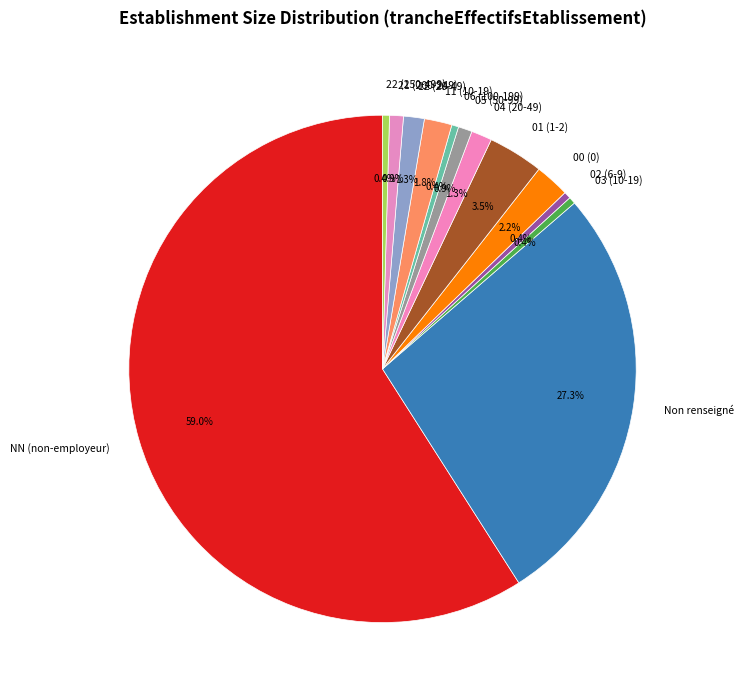

Which slice represents more than half of the pie?

NN (non-employeur)